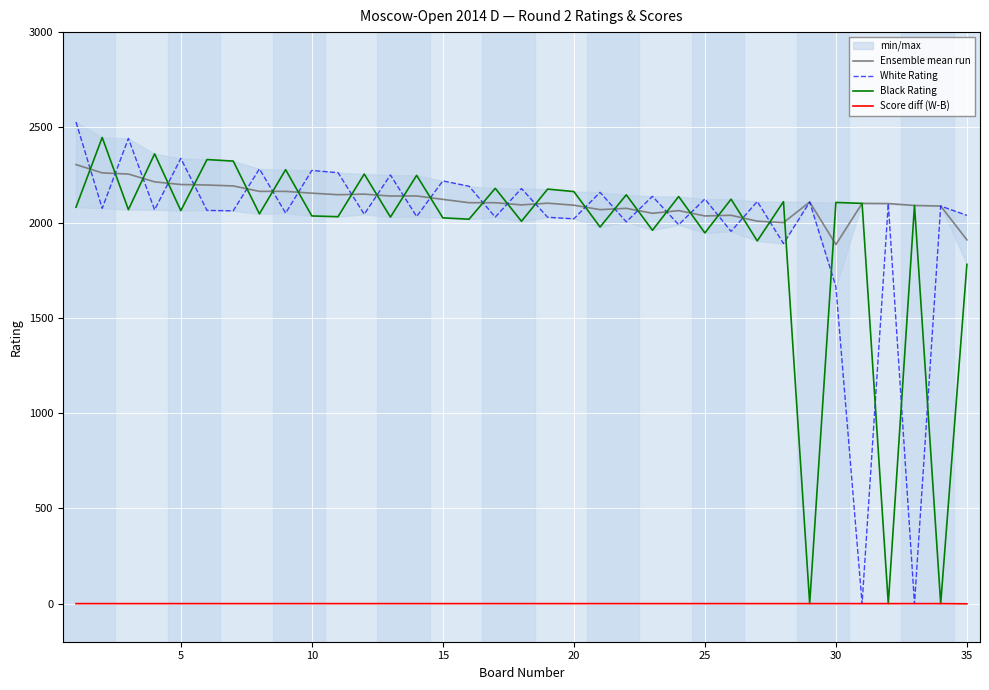

What is the lowest value of the Ensemble mean run series?

1885.0